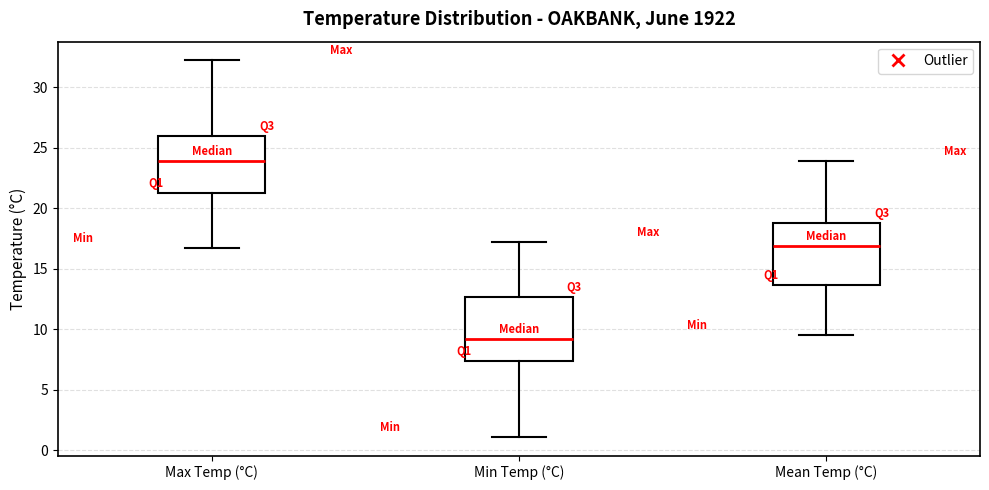

Reading left to right, transcribe this box plot: for each box, give where its median line is, the range the box spans, and where its two whiskers end, as read against the y-axis. The values are not printed on the chart, so give them approximately, as read against the axis.

Max Temp (°C): median 24.0, box 21.5 to 26.0, whiskers 16.5 to 32.0
Min Temp (°C): median 9.0, box 7.5 to 12.5, whiskers 1.0 to 17.0
Mean Temp (°C): median 17.0, box 13.5 to 19.0, whiskers 9.5 to 24.0